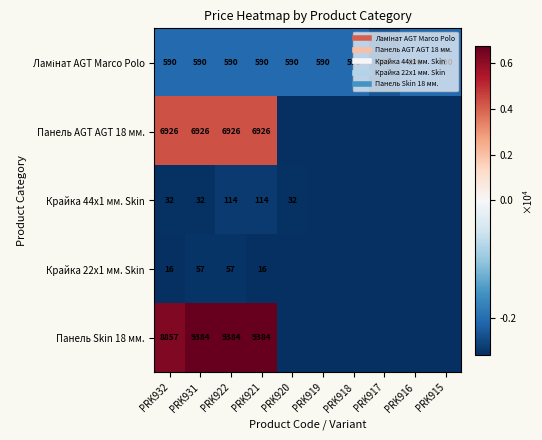

How many categories are shown in the chart?

10